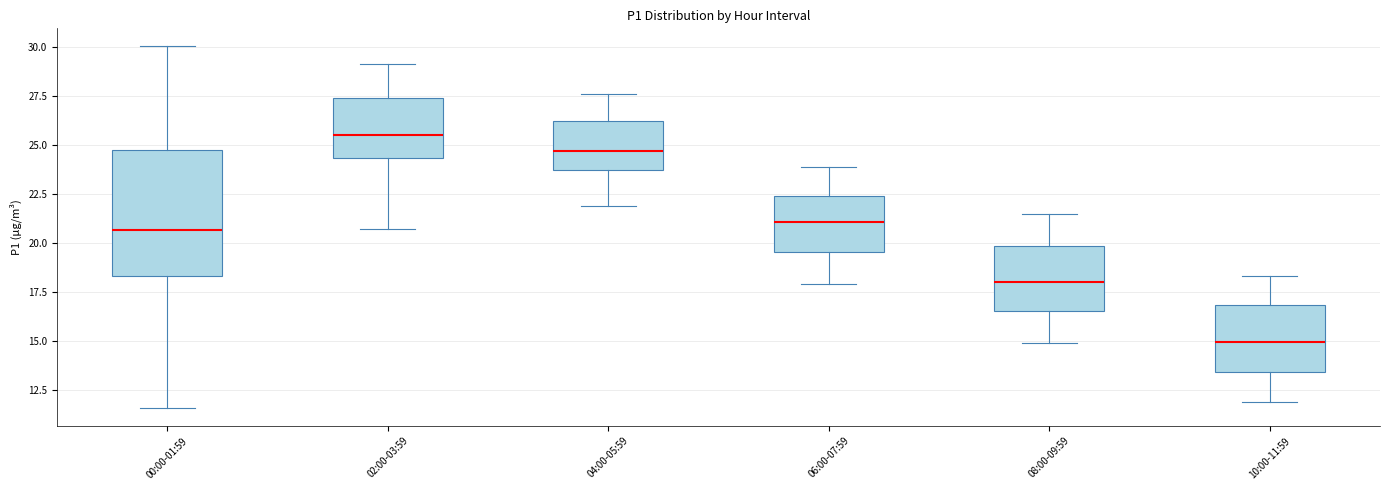

Which box is the tallest, from its lower edge to its upper edge?

00:00-01:59